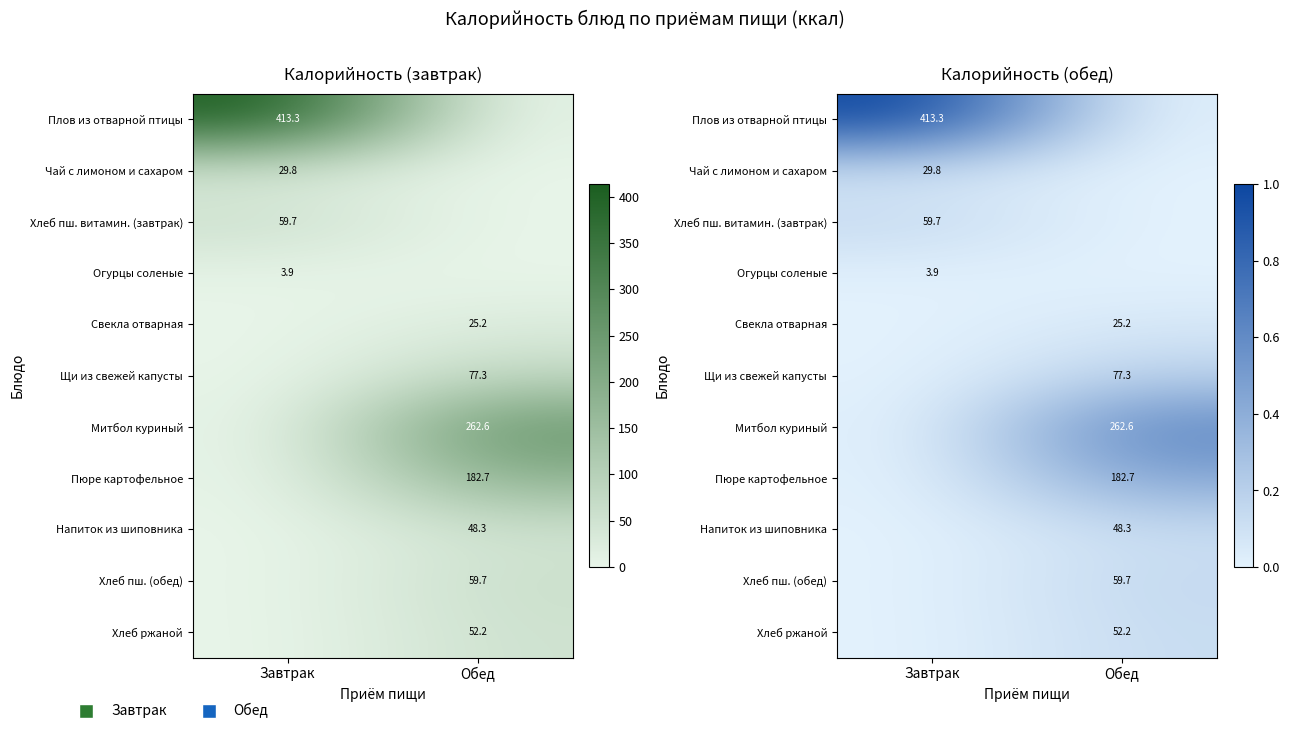

The value of Плов из отварной птицы at Обед is 0.5. True or false?

False